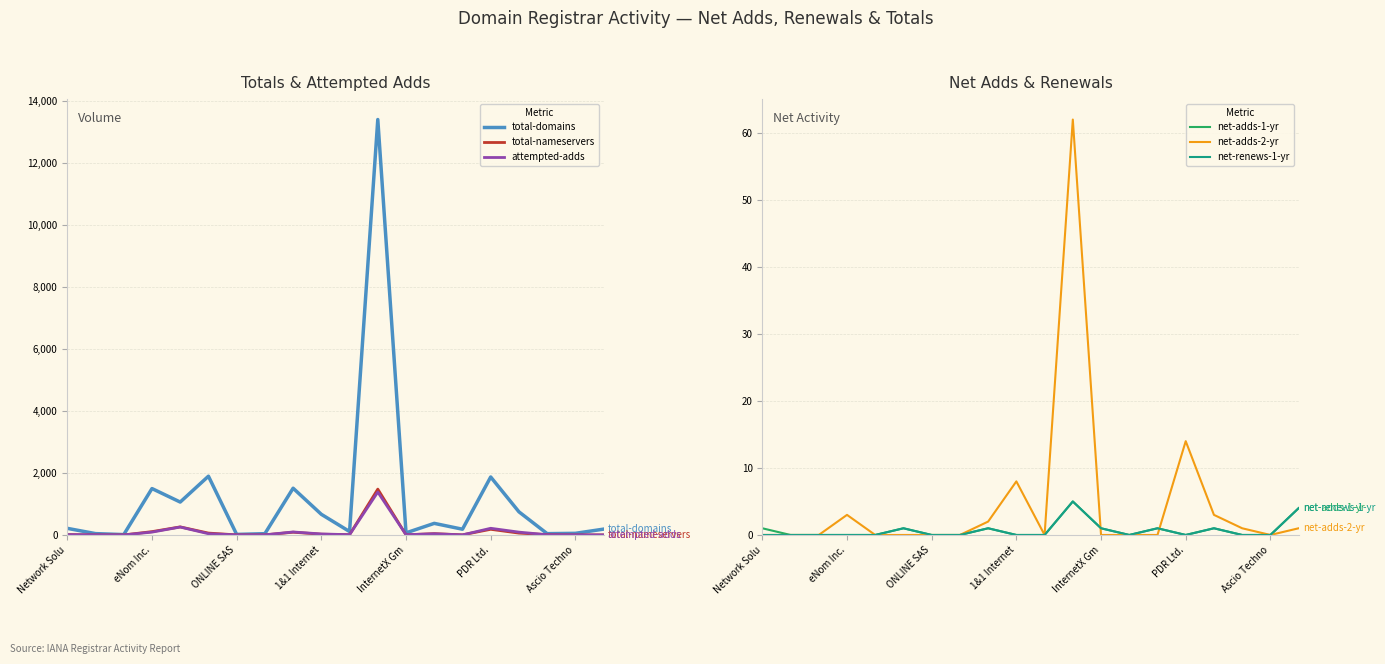

Reading left to right, transcribe all the data shown in this chart.

total-domains: 214	44	12	1499	1063	1898	18	42	1510	667	111	13416	68	375	186	1873	748	43	53	189
total-nameservers: 12	2	1	108	261	61	3	3	89	24	9	1481	5	43	4	183	60	10	2	2
attempted-adds: 11	5	2	92	256	40	4	5	97	33	9	1385	8	39	3	216	92	8	5	1
net-adds-1-yr: 1	0	0	0	0	1	0	0	1	0	0	5	1	0	1	0	1	0	0	4
net-adds-2-yr: 0	0	0	3	0	0	0	0	2	8	0	62	0	0	0	14	3	1	0	1
net-renews-1-yr: 0	0	0	0	0	1	0	0	1	0	0	5	1	0	1	0	1	0	0	4